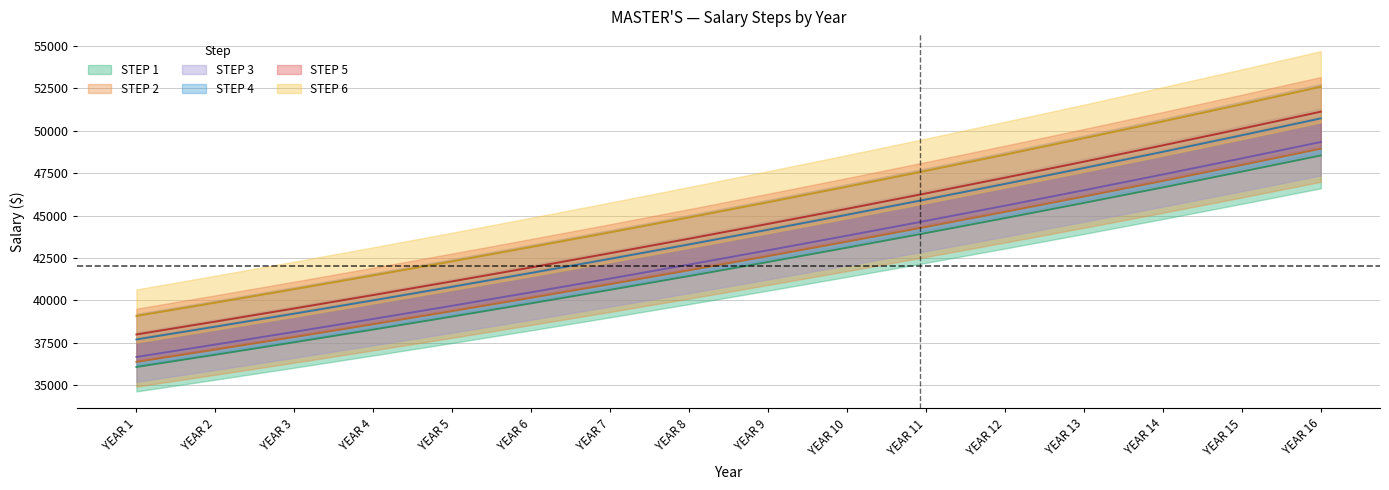

Is this an area chart (filled region under the line)?

No